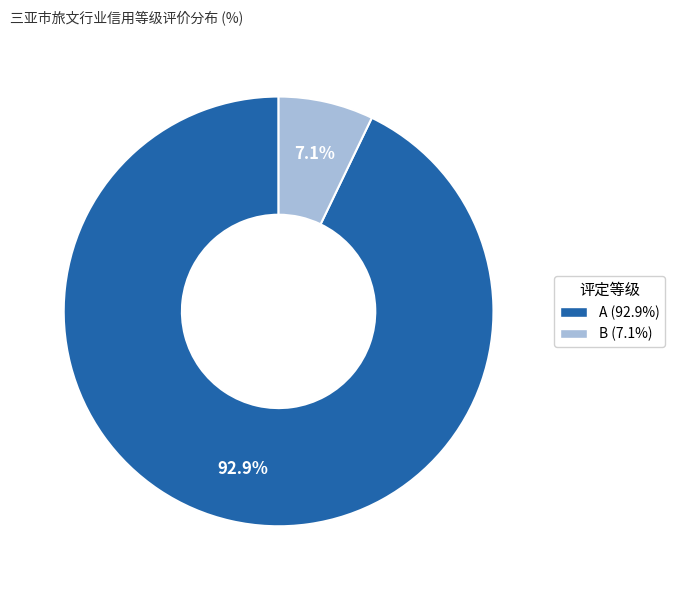

Approximately how many times larger is the value at B compared to A?

0.1